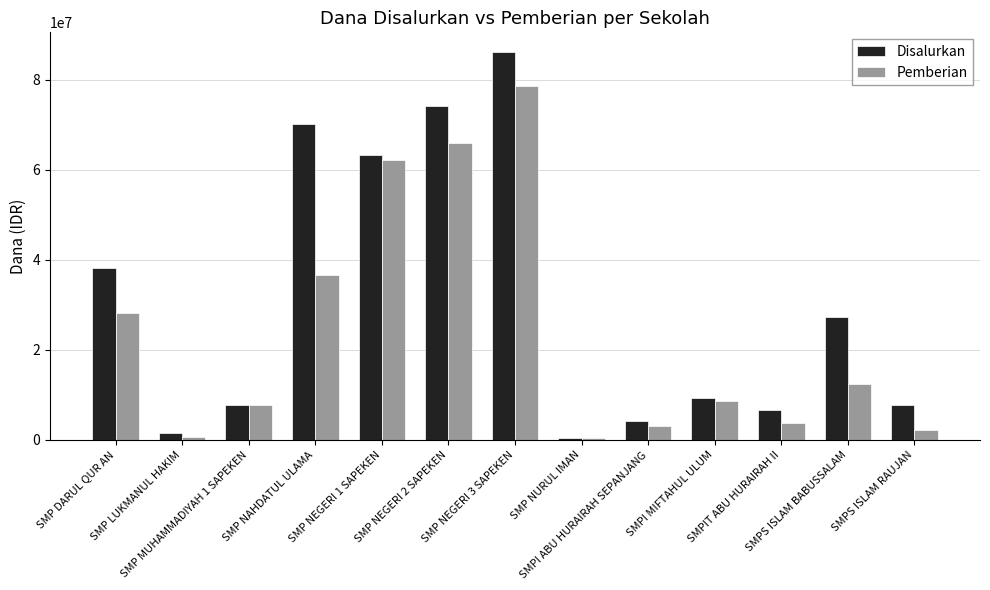

Reading left to right, transcribe all the data shown in this chart.

Disalurkan: 38250000	1500000	7875000	70125000	63375000	74250000	86250000	375000	4125000	9375000	6750000	27375000	7875000
Pemberian: 28125000	750000	7875000	36750000	62250000	66000000	78750000	375000	3000000	8625000	3750000	12375000	2250000